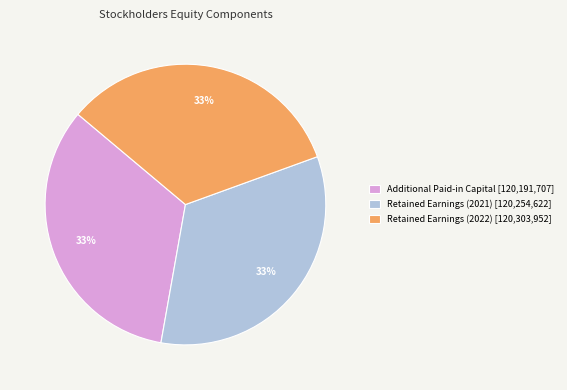

Is it true that Additional Paid-in Capital [120,191,707] is 33% of the pie?

True